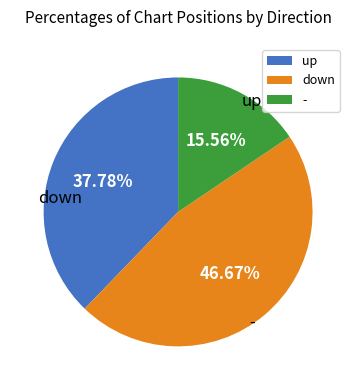

Does up account for over 50% of the chart?

No